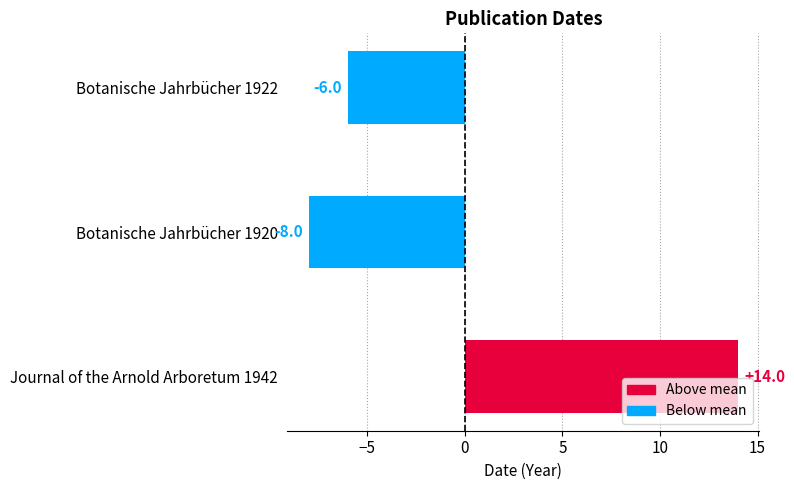

The chart shows a value of -10 at Botanische Jahrbücher 1920. True or false?

False